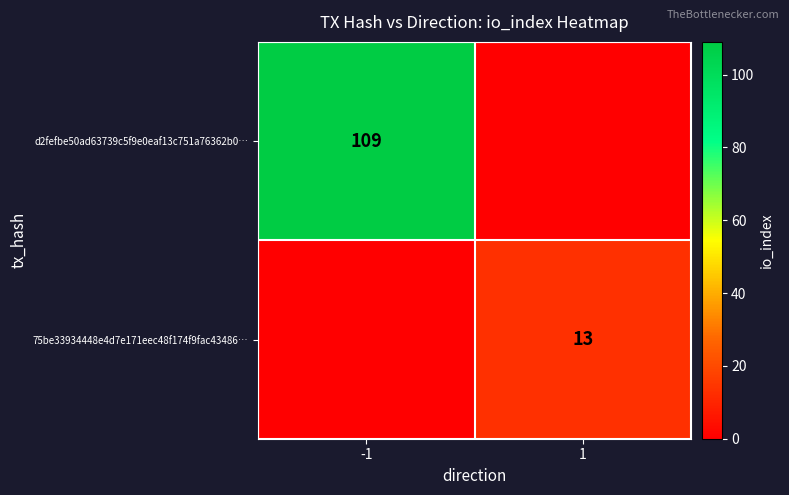

The value of 75be33934448e4d7e171eec48f174f9fac43486… at 1 is 13. True or false?

True